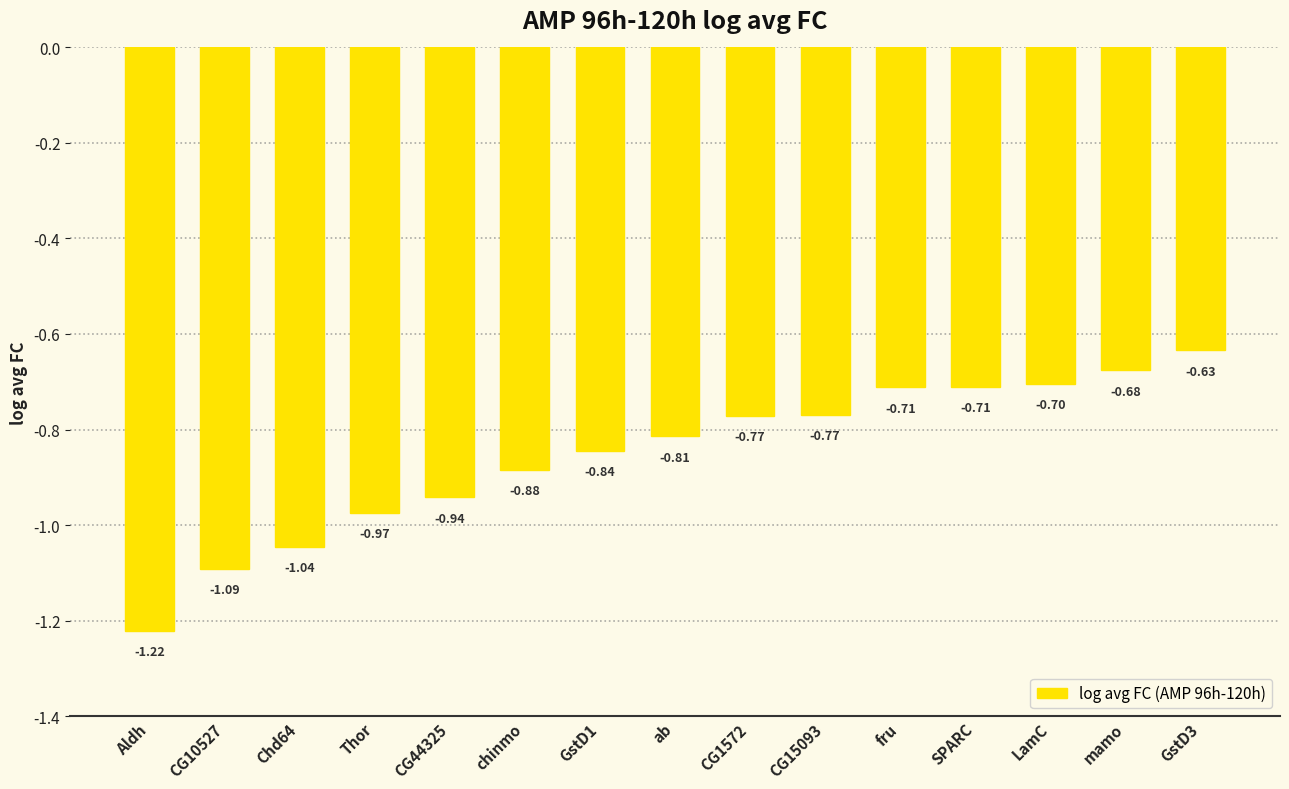

What is the difference between the second highest and second lowest values?

0.4